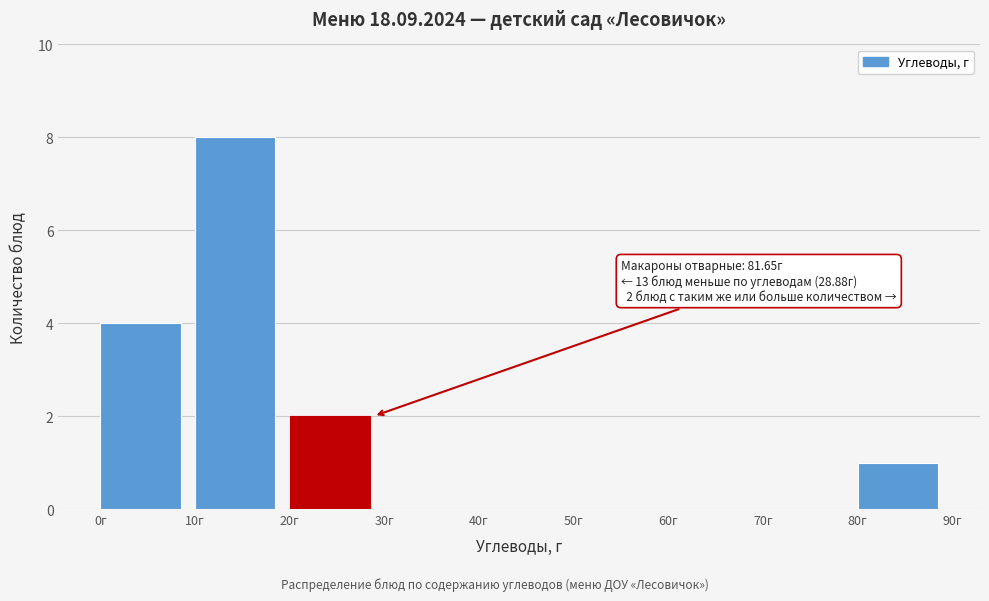

Over which range of the x-axis is the bar tallest?

10 to 20